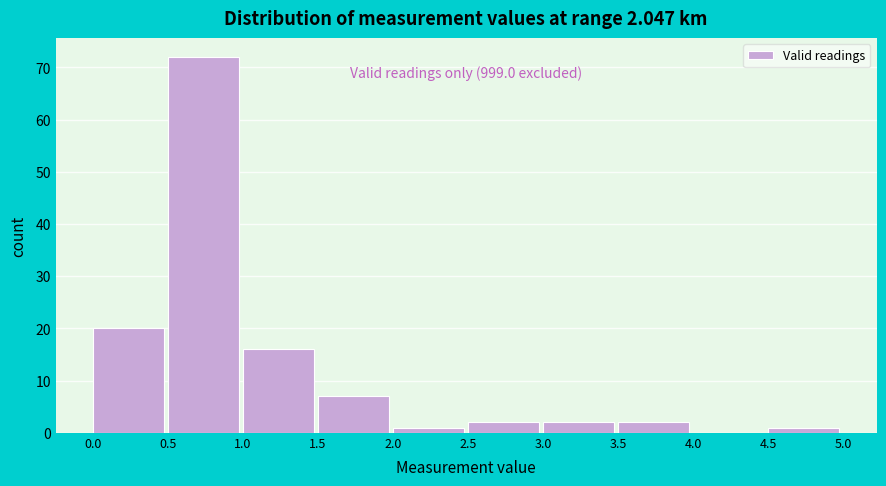

Which range on the x-axis has the tallest bar?

0.5 to 1.0